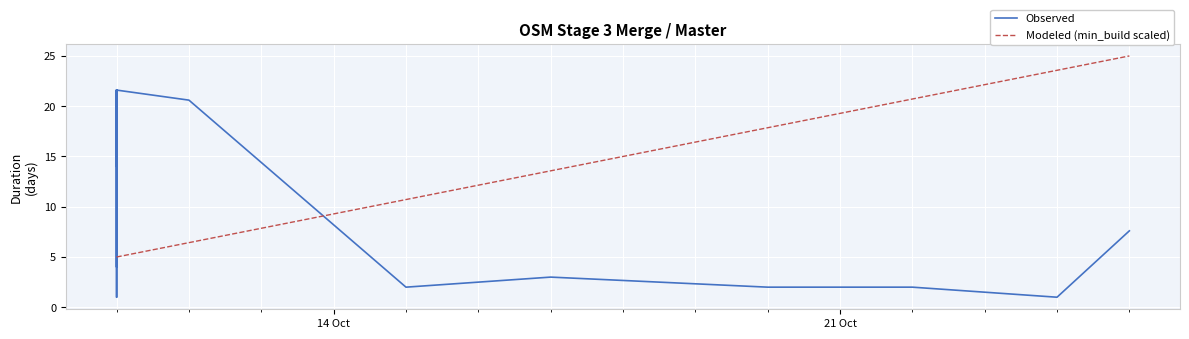

Reading left to right, transcribe all the data shown in this chart.

Observed: 21.6	21.6	21.6	21.6	21.6	21.6	21.6	21.6	21.6	21.6	21.6	21.6	14.0	21.6	21.6	4.0	21.6	21.6	21.6	1.0	21.6	21.6	21.6	21.6	21.6	21.6	21.6	21.6	21.6	21.6	21.6	21.6	20.6	2.0	3.0	2.0	2.0	1.0	7.6	7.6
Modeled (min_build scaled): 5.0	5.0	5.0	5.0	5.0	5.0	5.0	5.0	5.0	5.0	5.0	5.0	5.0	5.0	5.0	5.0	5.0	5.0	5.0	5.0	5.0	5.0	5.0	5.0	5.0	5.0	5.0	5.0	5.0	5.0	5.0	5.0	6.4	10.7	13.6	17.9	20.7	23.6	25.0	25.0